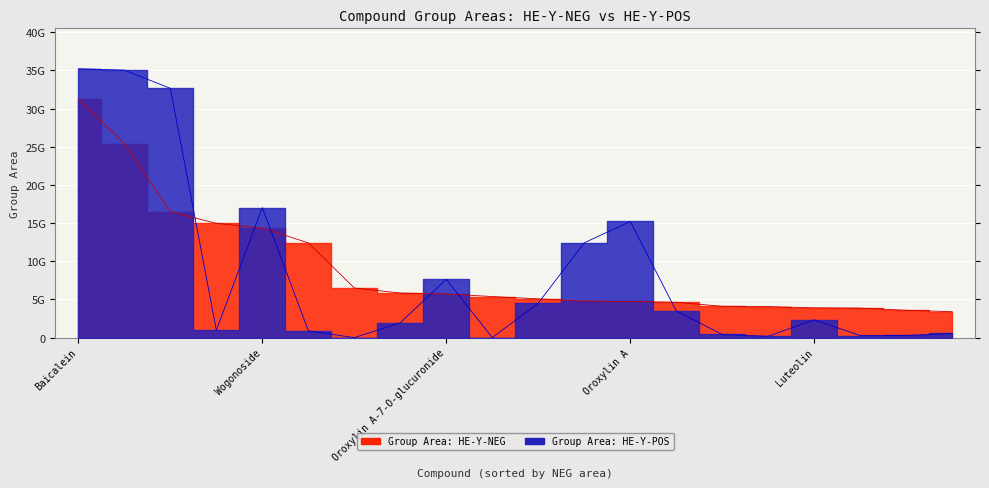

True or false: Group Area: HE-Y-POS and Group Area: HE-Y-NEG intersect in this chart.

True